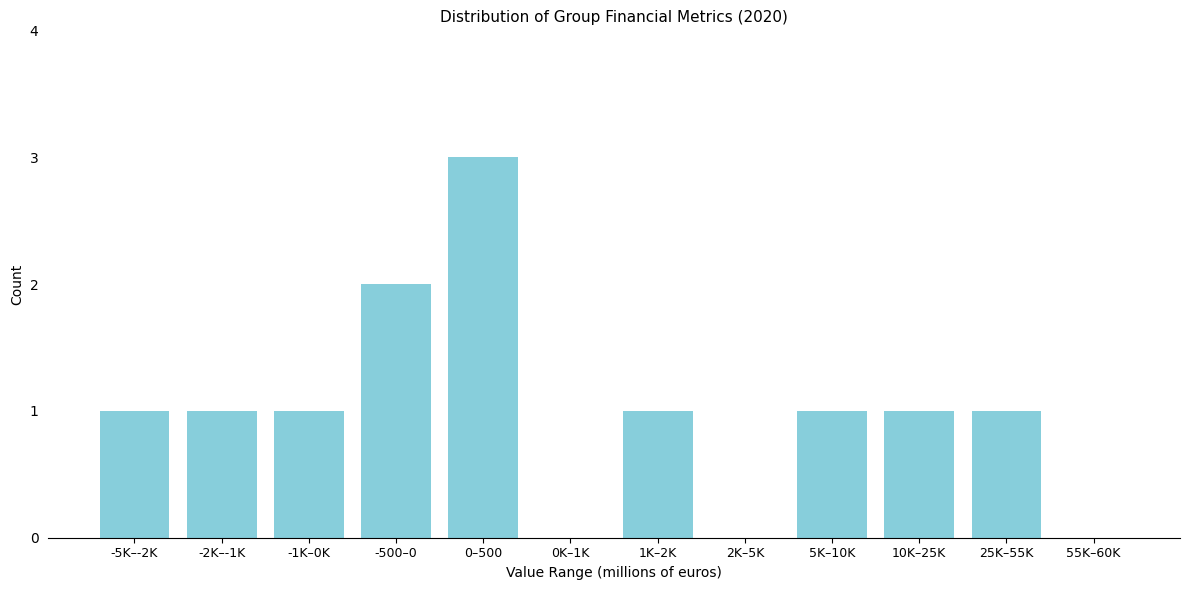

Reading left to right, extract all data points from this chart.

-5K–-2K=1	-2K–-1K=1	-1K–0K=1	-500–0=2	0–500=3	0K–1K=0	1K–2K=1	2K–5K=0	5K–10K=1	10K–25K=1	25K–55K=1	55K–60K=0